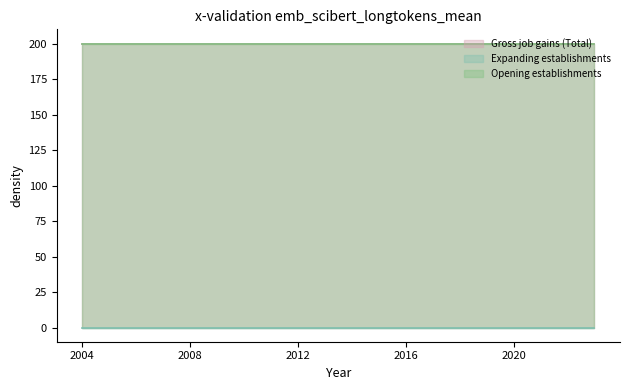

Does the chart display data point markers on the line(s)?

No